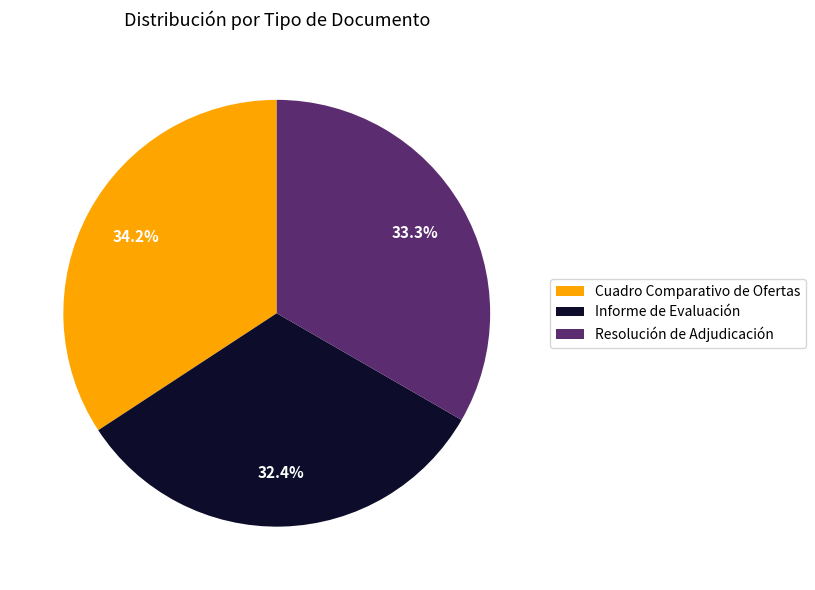

Is the sum of Cuadro Comparativo de Ofertas and Informe de Evaluación greater than half?

Yes